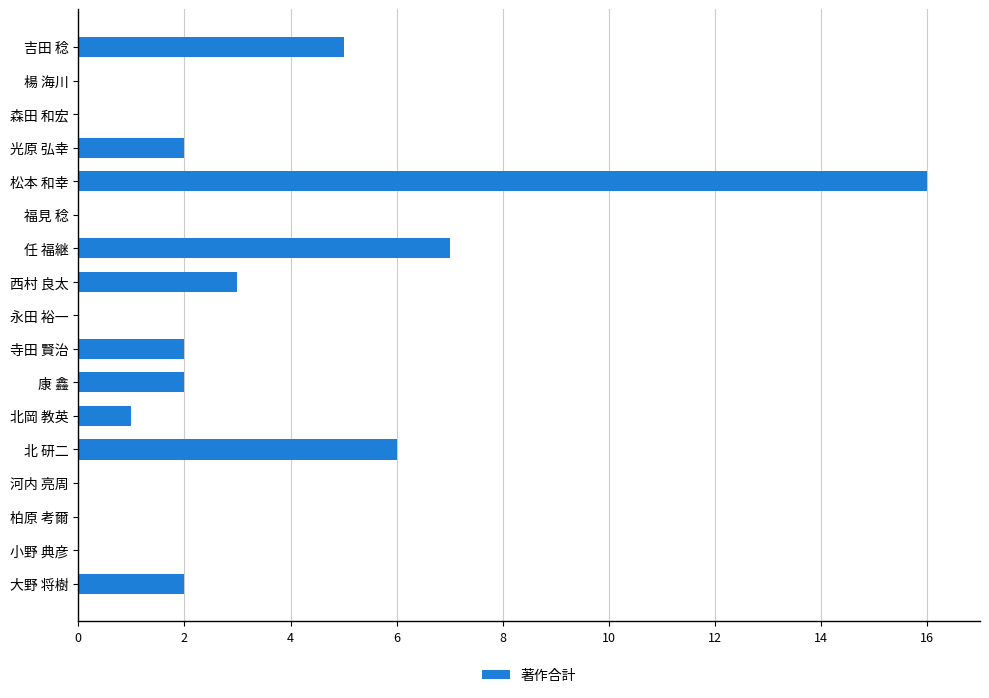

Are the bars horizontal?

Yes